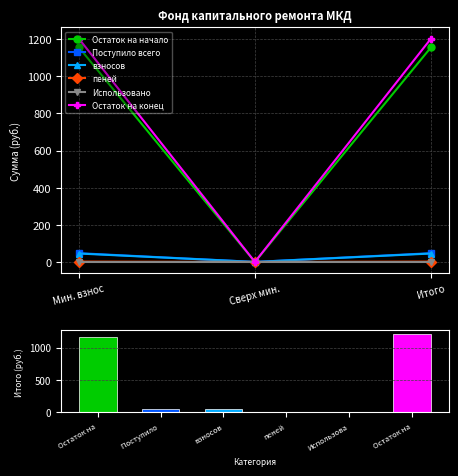

What is the average value of the Поступило всего series?

31.4